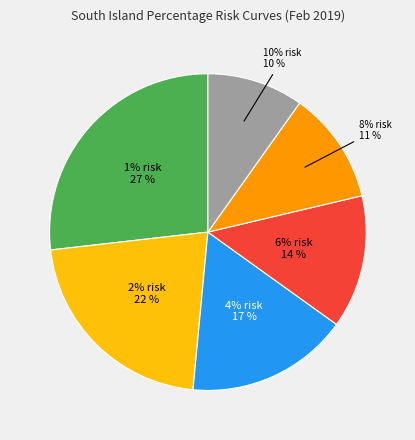

To the nearest percent, what portion does 4% risk represent?

17%